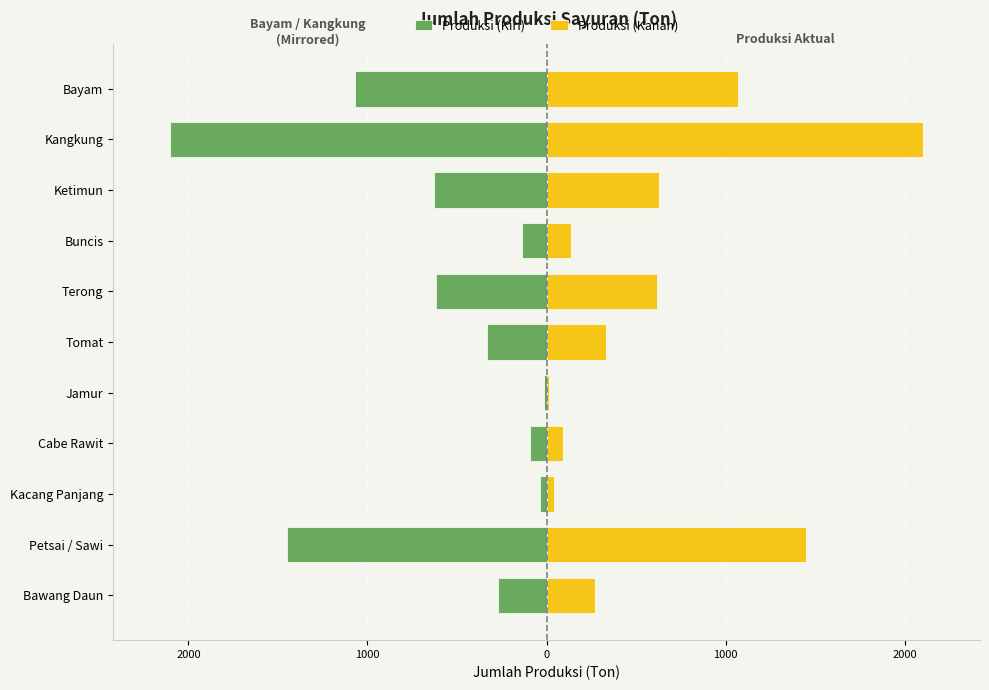

At how many categories does at least one series exceed 383?

5